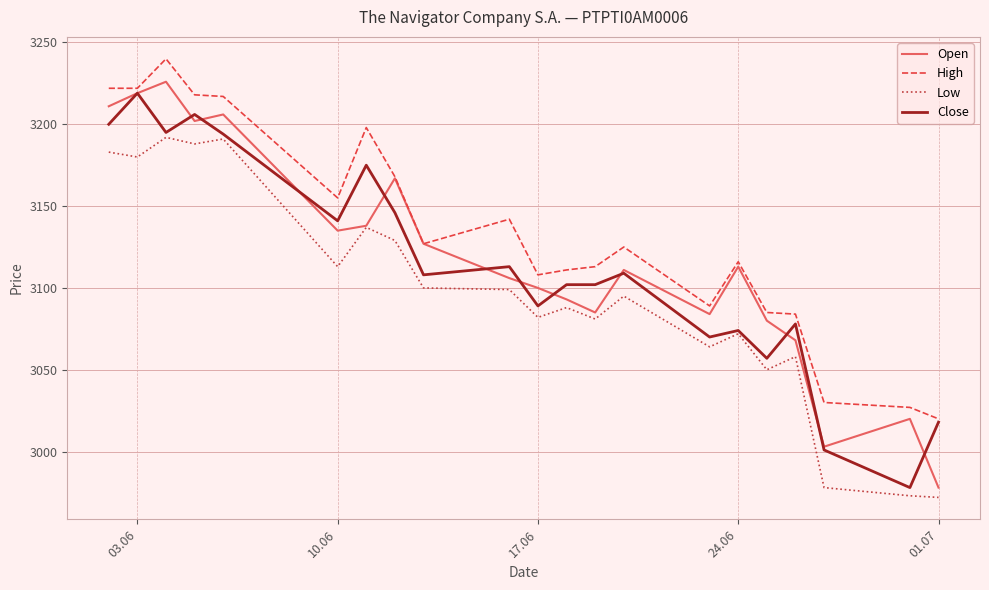

What is the minimum value for Low?

2972